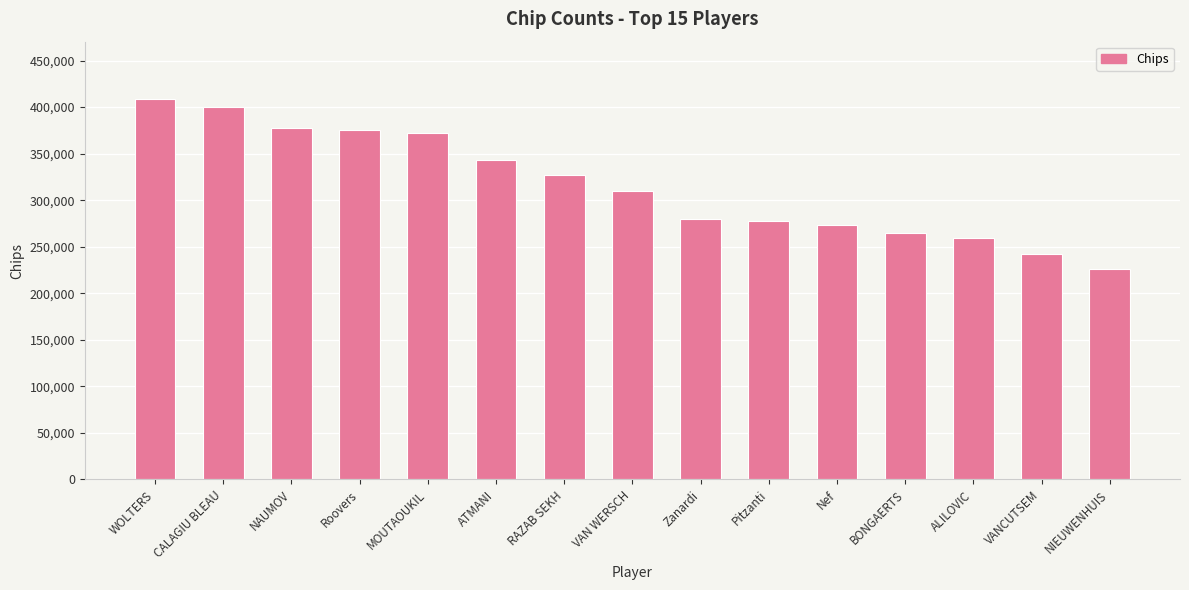

What is the label of the 3rd bar from the right?

ALILOVIC